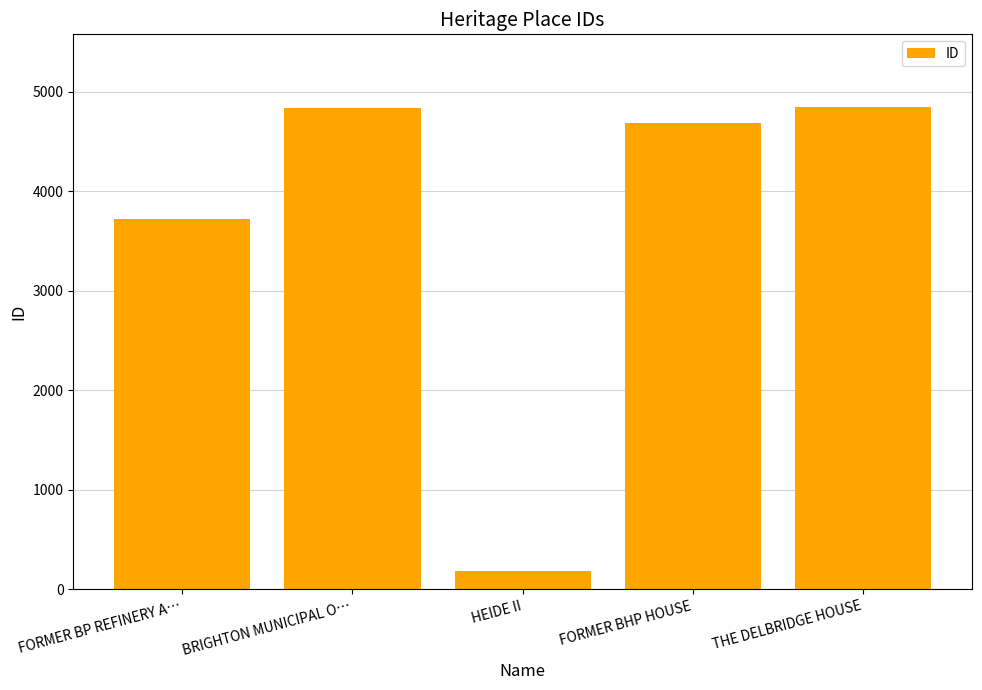

What is the difference between the second highest and minimum values?

4652